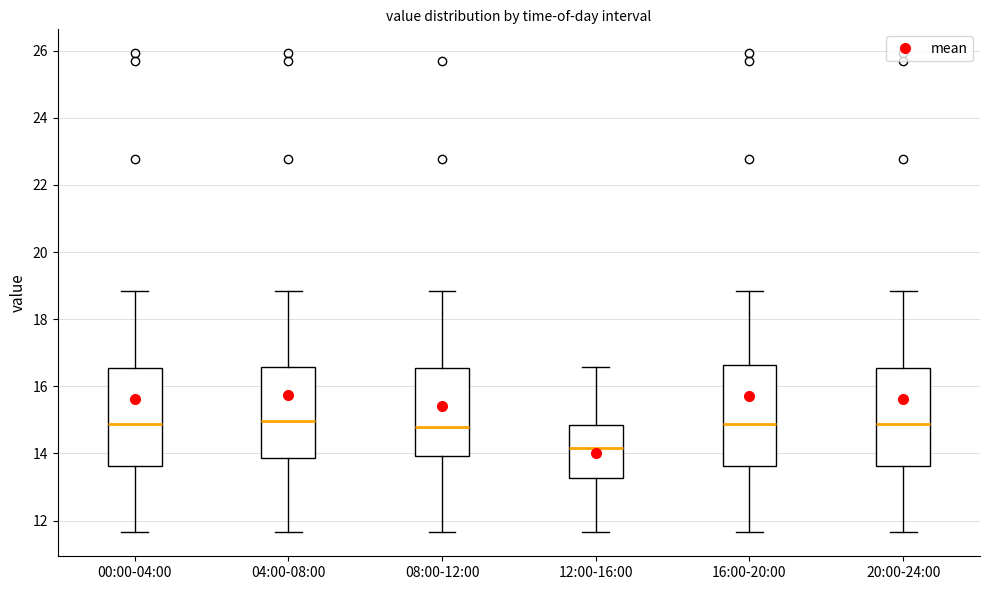

Where is the upper edge of the box for 00:00-04:00 on the y-axis? The values are not printed on the chart, so give them approximately, as read against the axis.

16.6